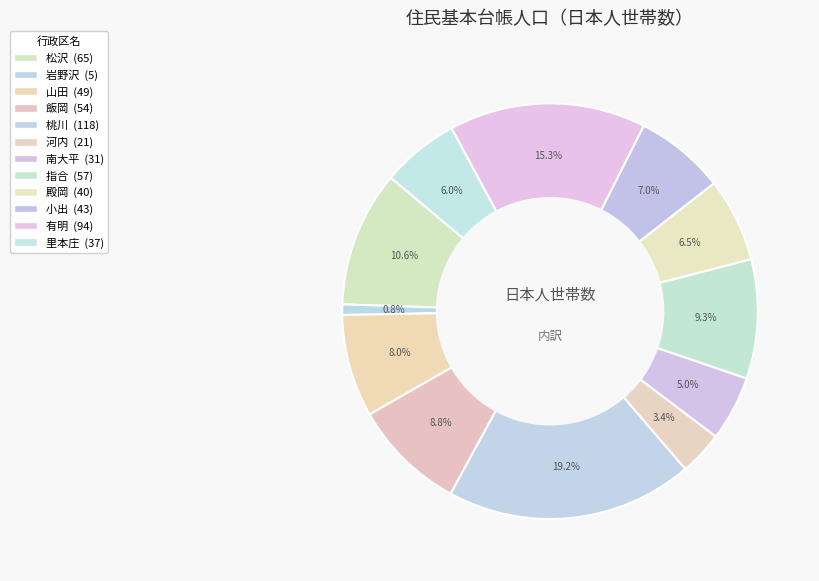

What is the largest slice in the pie chart?

桃川